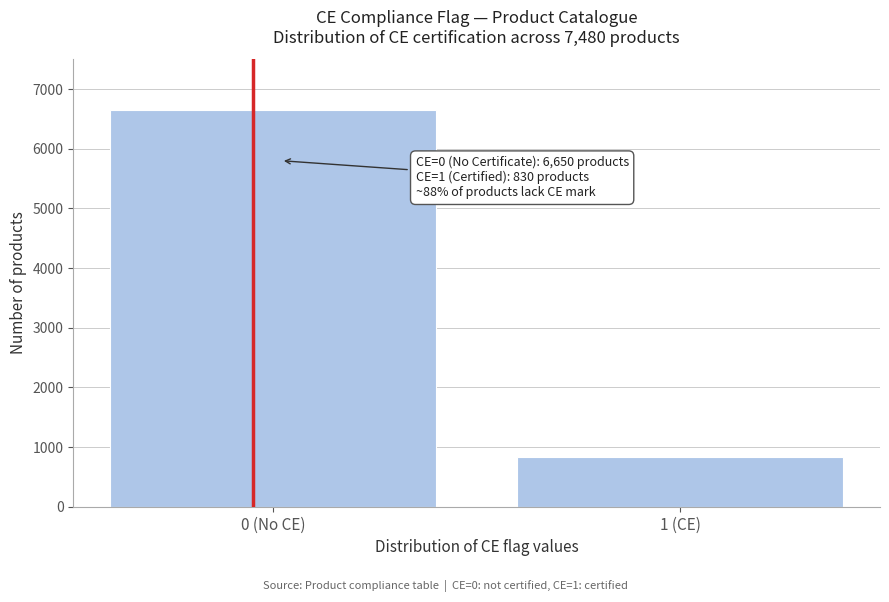

Reading left to right, extract all data points from this chart.

6650	830